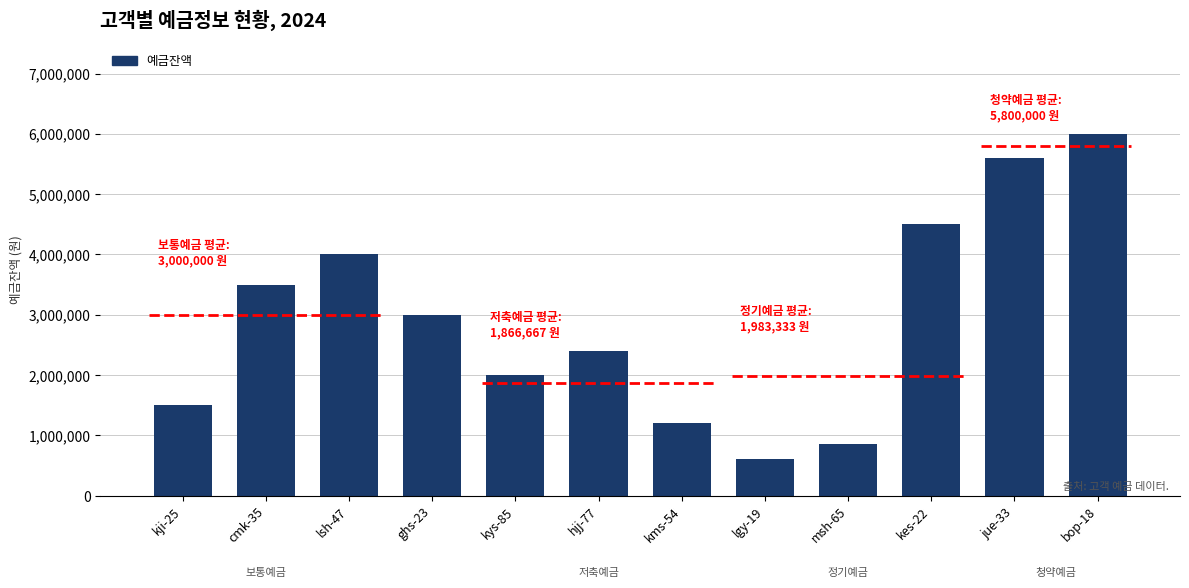

What is the average value?

2929167